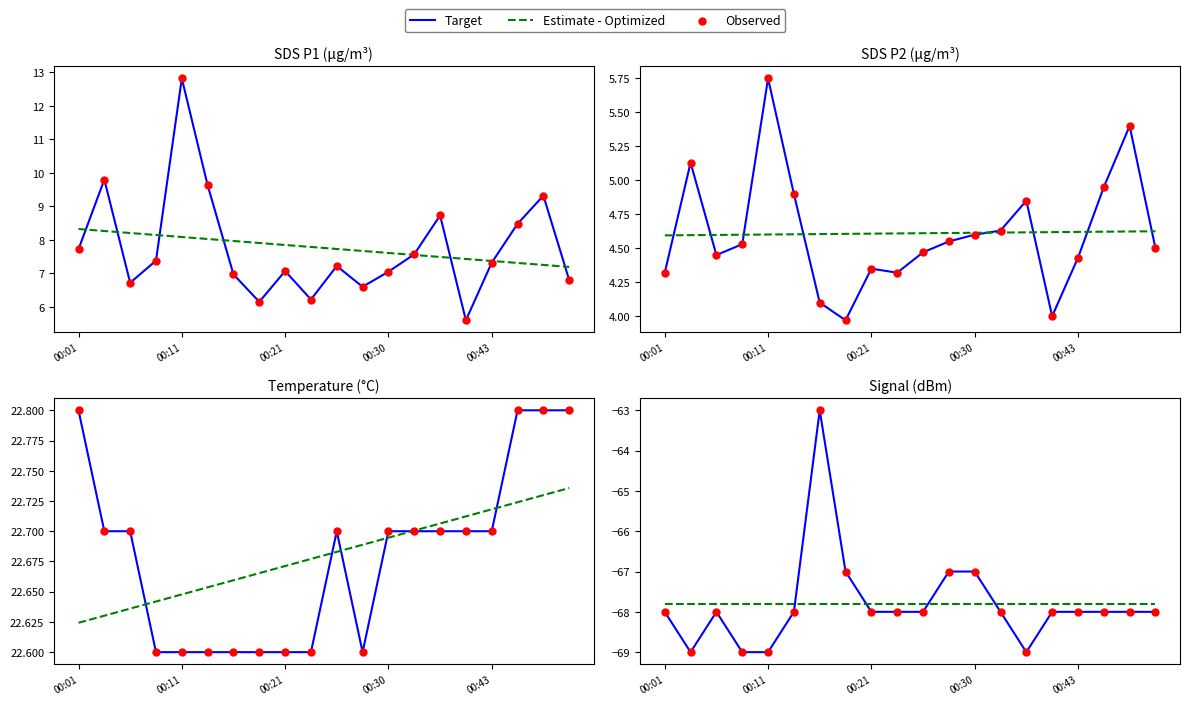

Which series reaches the maximum Y coordinate?

Target